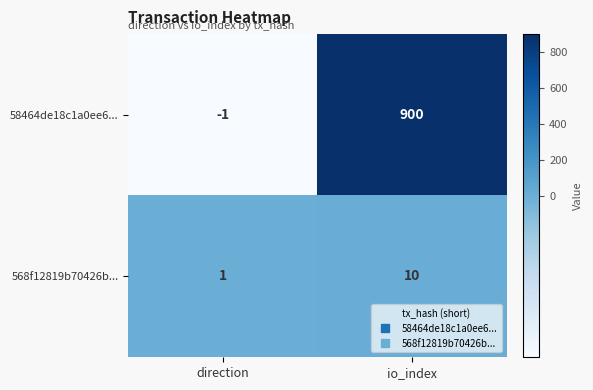

Rank the series by their maximum value, from highest to lowest.

58464de18c1a0ee6..., 568f12819b70426b...